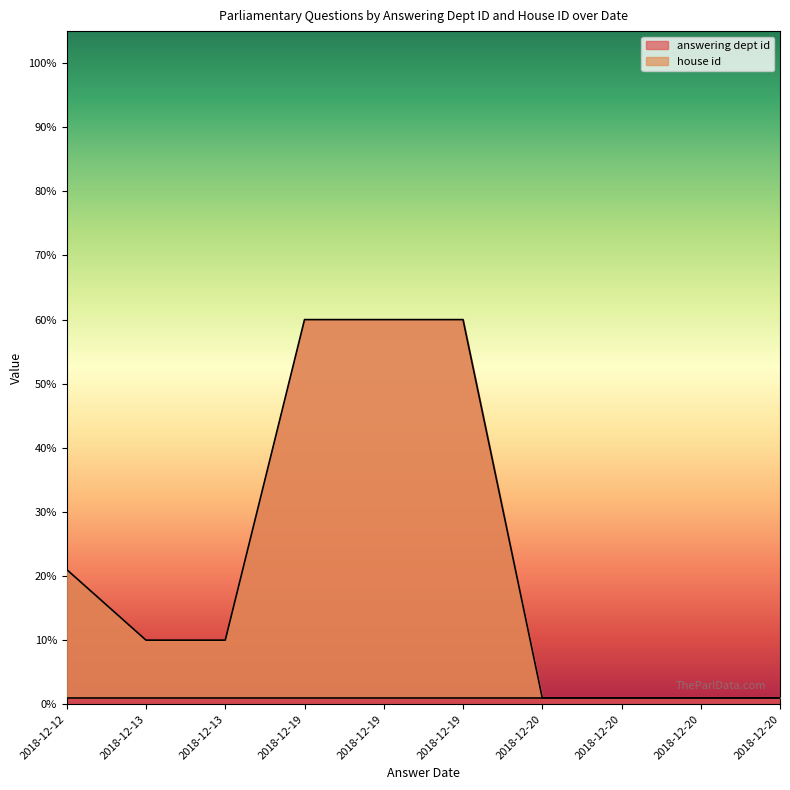

What is the spread (max minus min) of values at 2018-12-19?

59